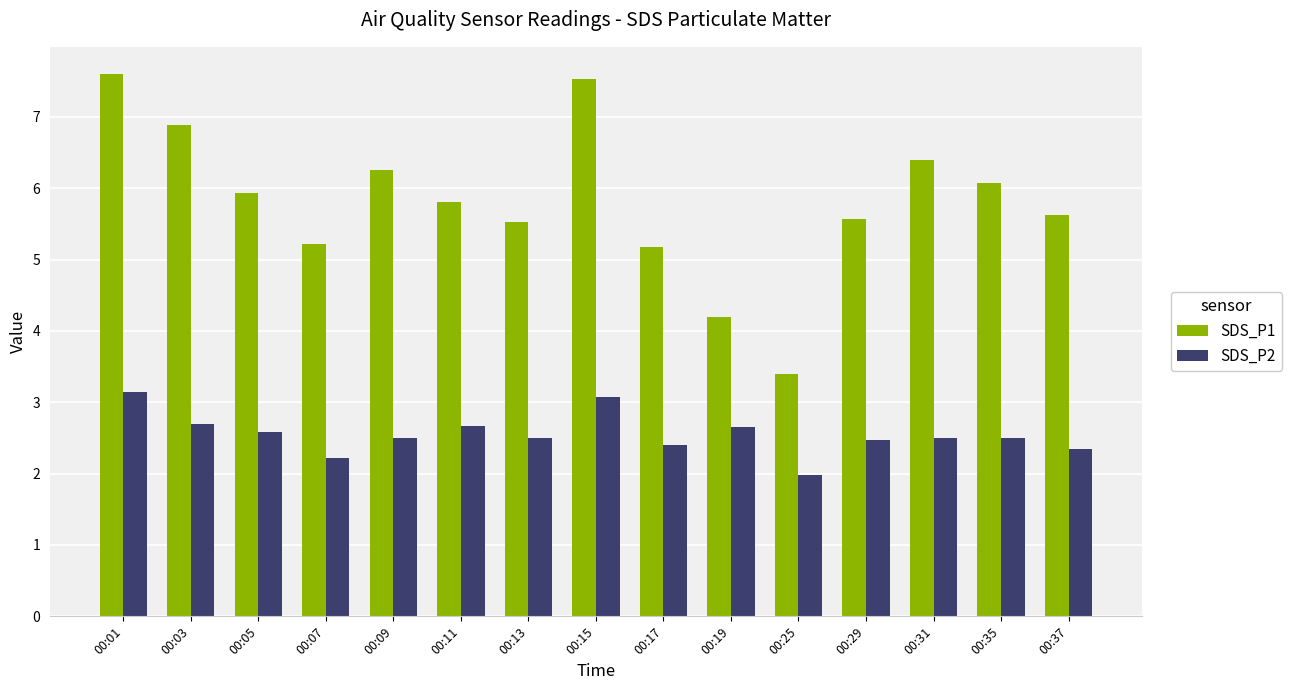

Which series has the widest spread of values?

SDS_P1